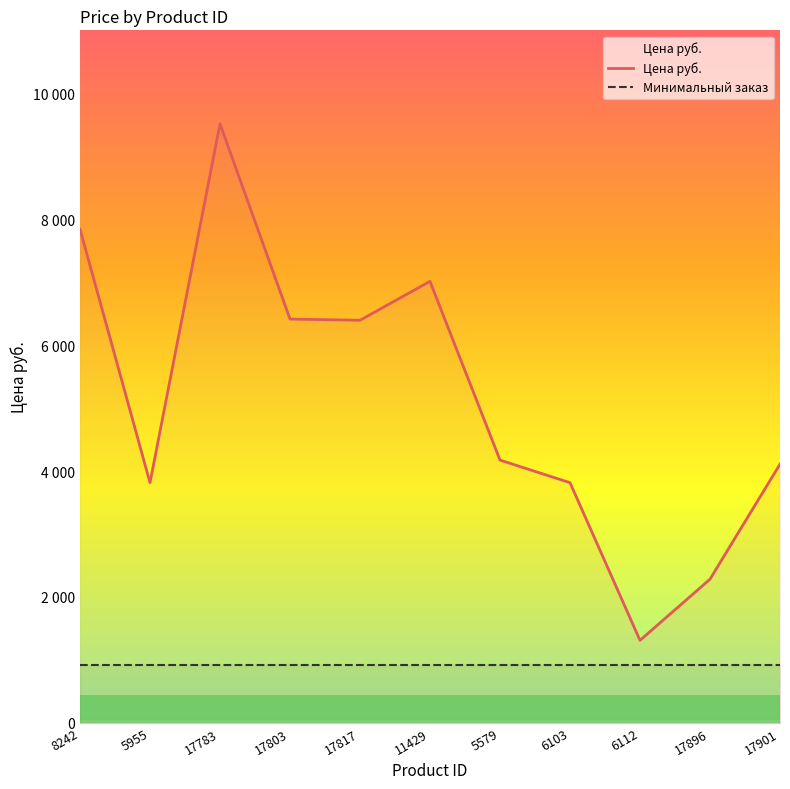

Between 5955 and 17803, which is larger?

17803